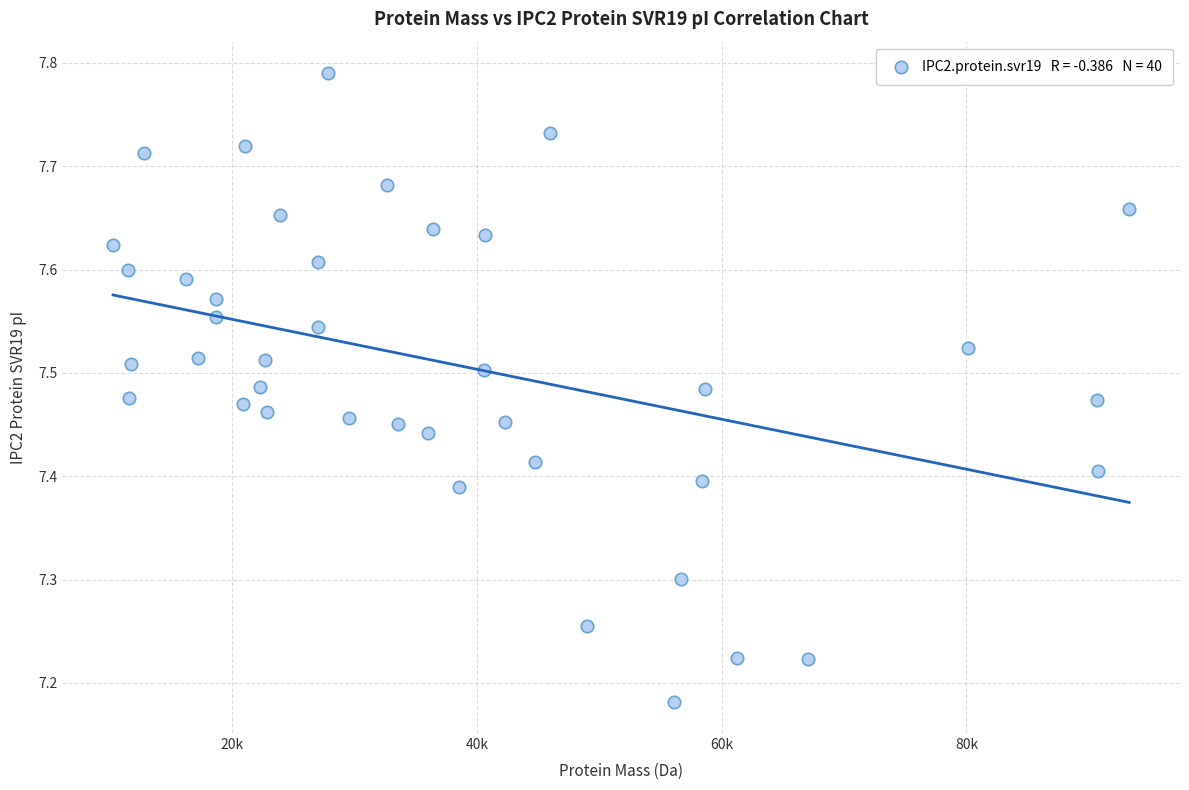

What is the range of X values (max minus min)?

83030.8